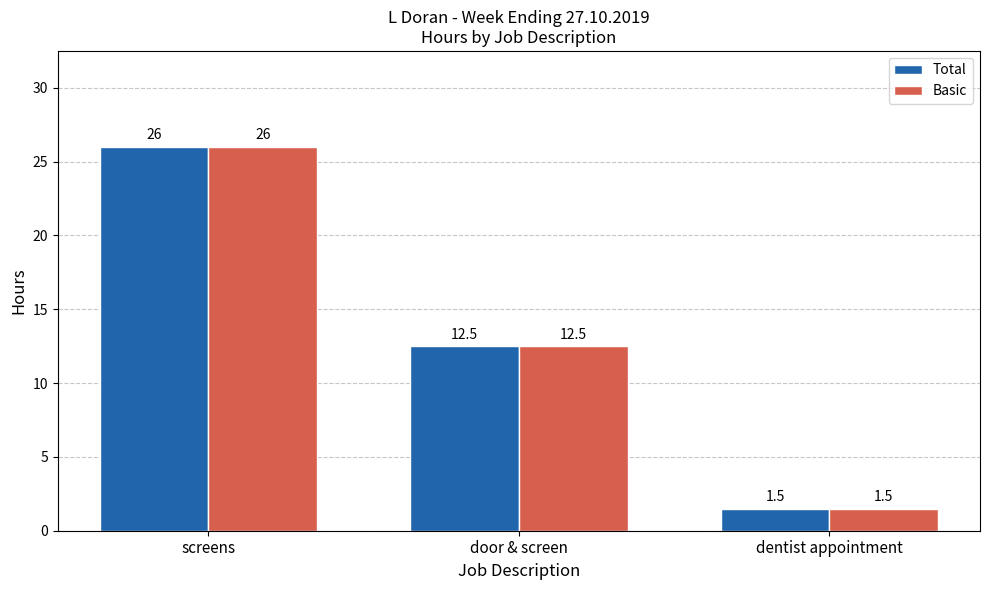

At which label does Total reach its minimum?

dentist appointment